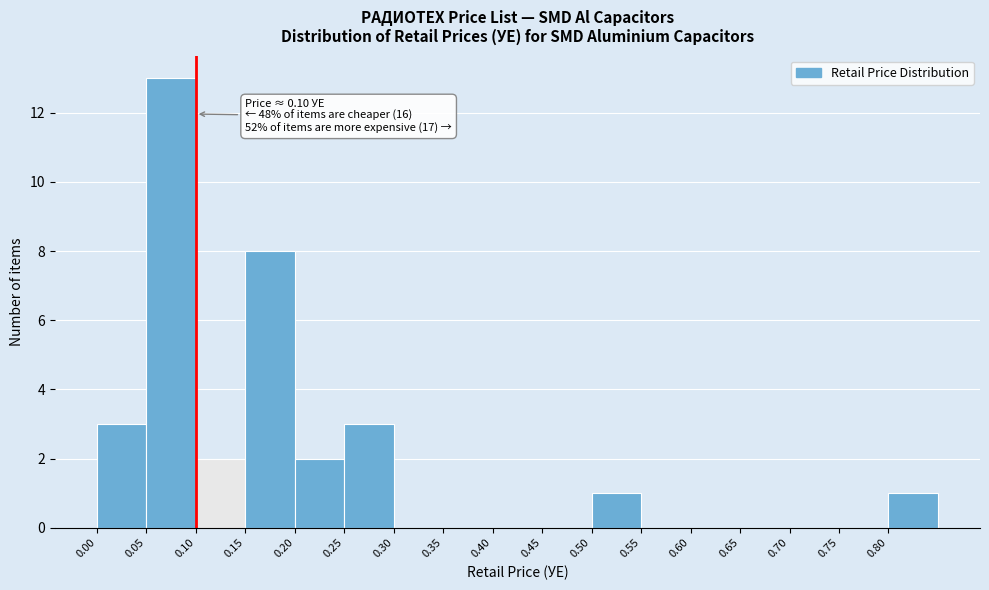

Over which range of the x-axis is the bar tallest?

0.05 to 0.10